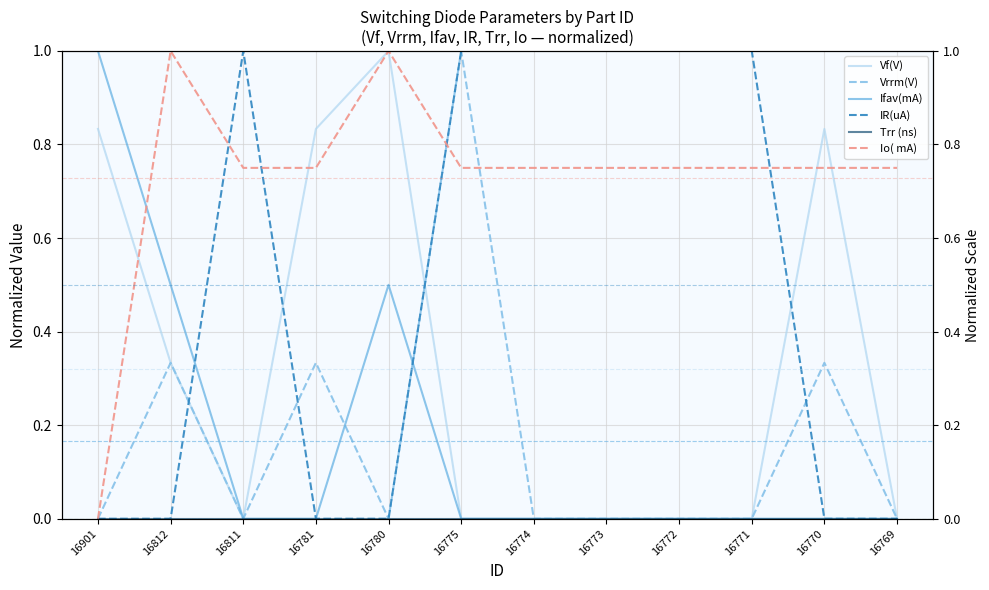

How many interior local peaks does the Ifav(mA) series have?

1